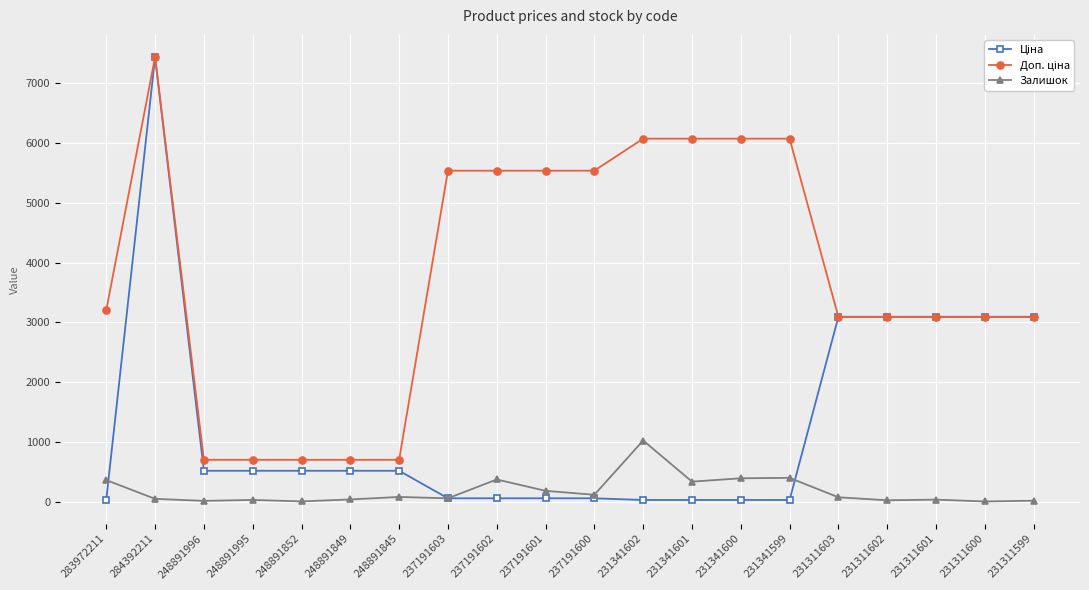

How many values in the Залишок series are below 72?

10